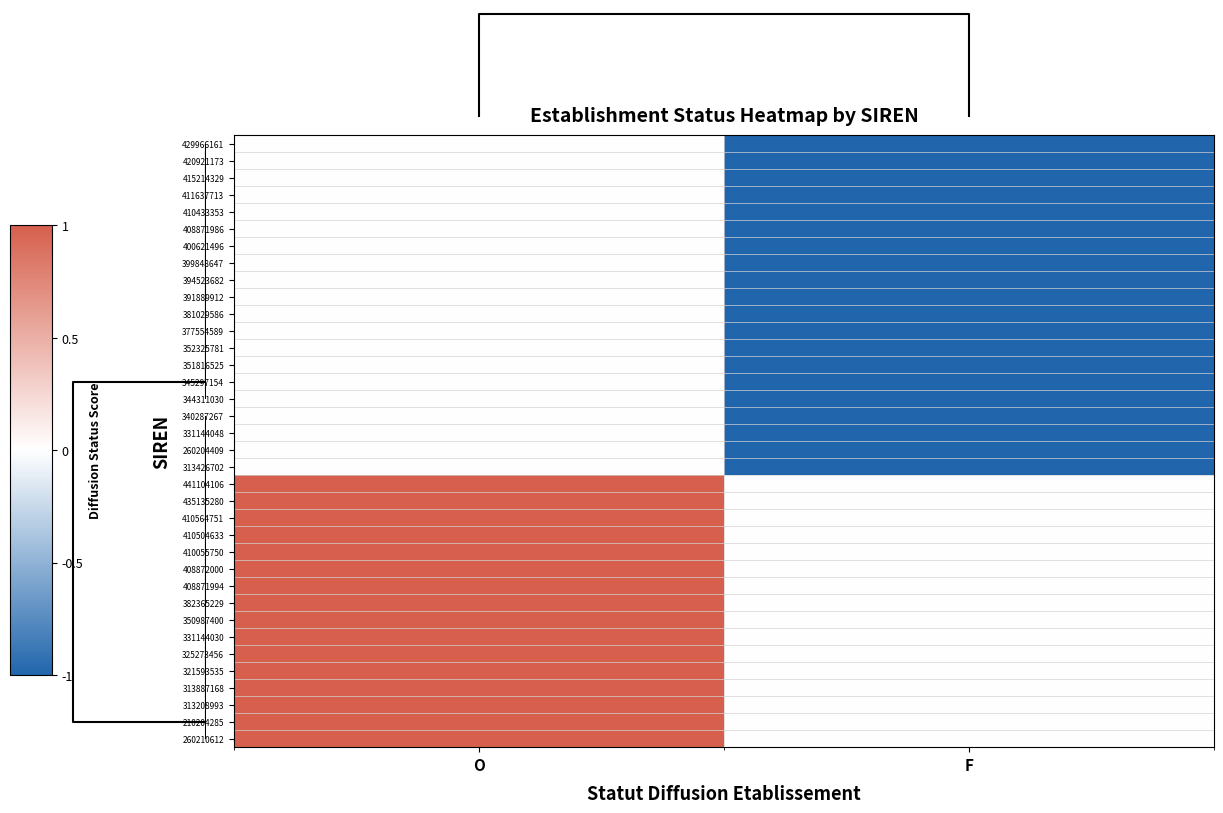

How many data points does each series have?

2